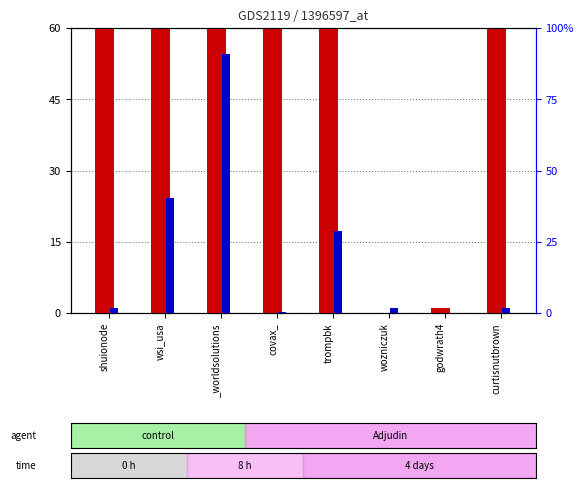

Reading left to right, transcribe all the data shown in this chart.

count: shuionode=60.0	wsi_usa=60.0	_worldsolutions=60.0	covax_=60.0	trompbk=60.0	wozniczuk=0.0	godwrath4=1.0	curtisnutbrown=60.0
percentile rank within the sample: shuionode=1.7	wsi_usa=40.5	_worldsolutions=90.8	covax_=0.4	trompbk=28.7	wozniczuk=1.7	godwrath4=0.0	curtisnutbrown=1.7